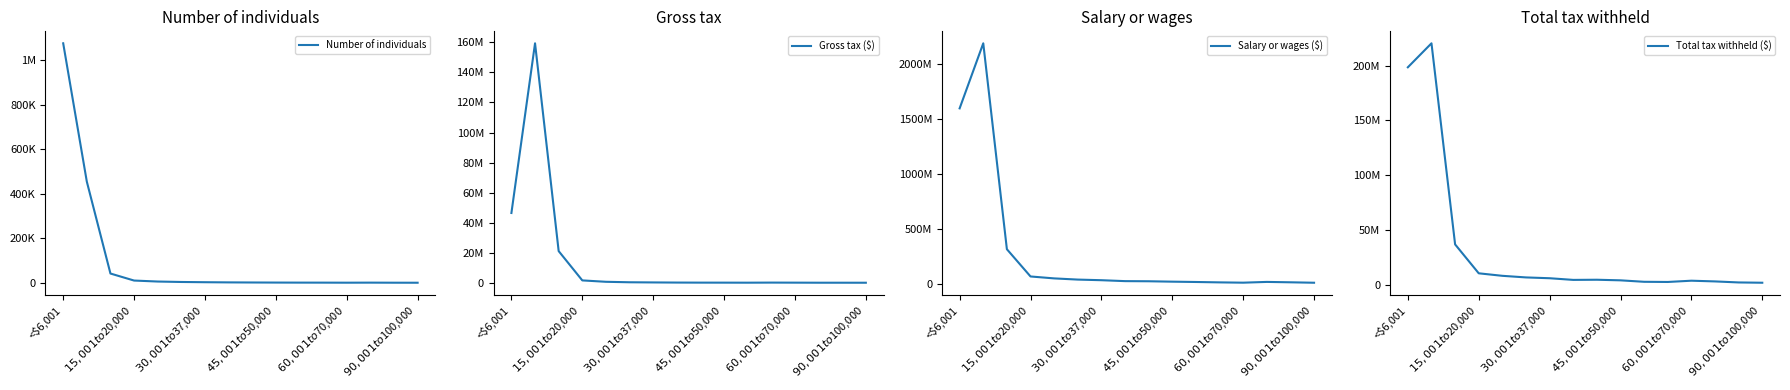

At which label does Total tax withheld ($) first exceed 4733391?

<$6,001